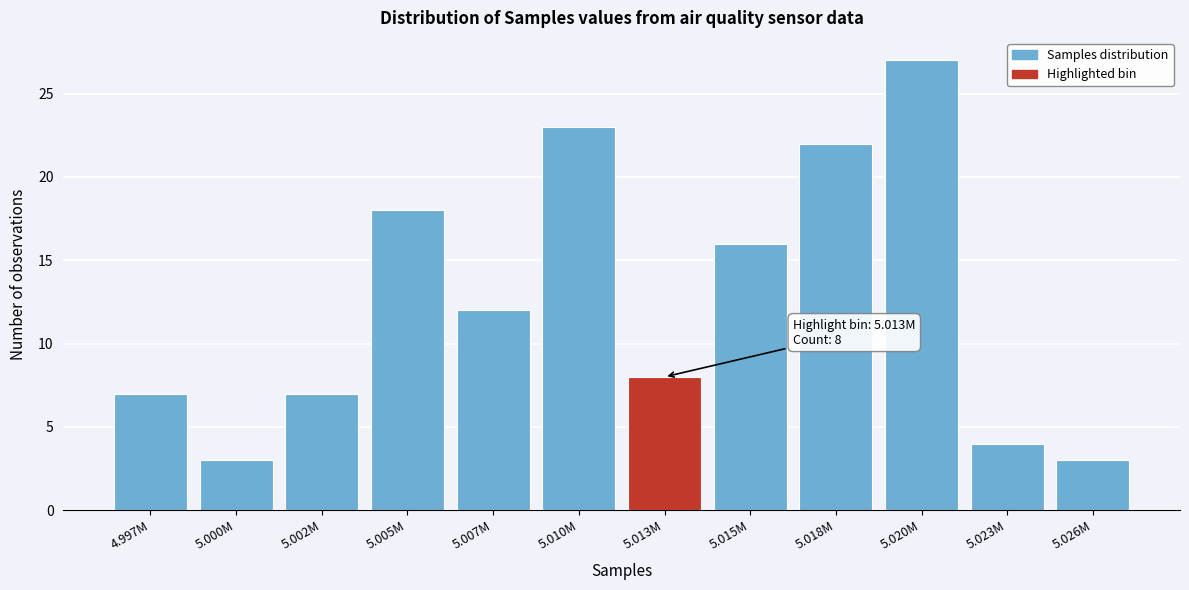

Reading left to right, list all the values displayed in this chart.

7	3	7	18	12	23	8	16	22	27	4	3